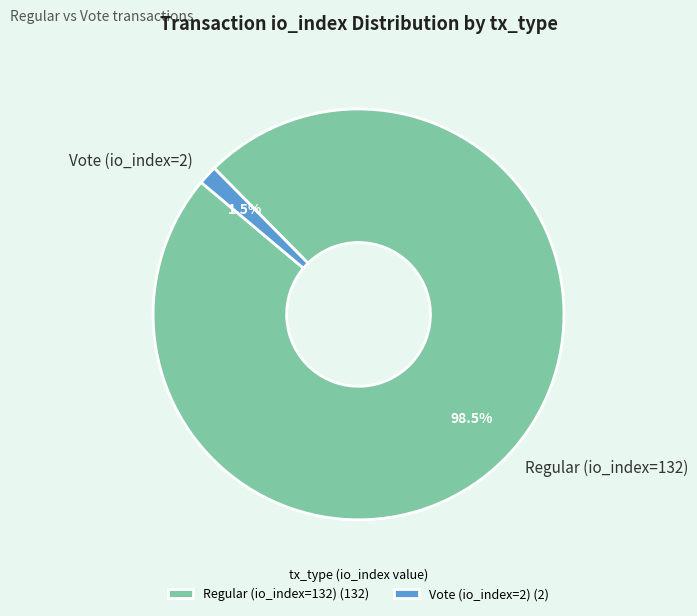

Combined, what portion of the pie is Vote (io_index=2) and Regular (io_index=132)?

100.0%